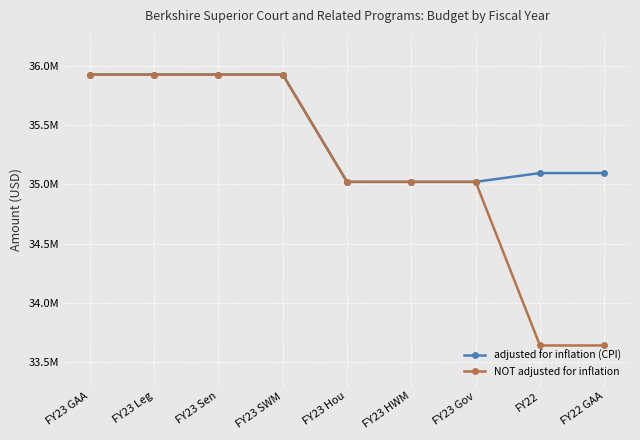

True or false: NOT adjusted for inflation and adjusted for inflation (CPI) cross at least once.

False